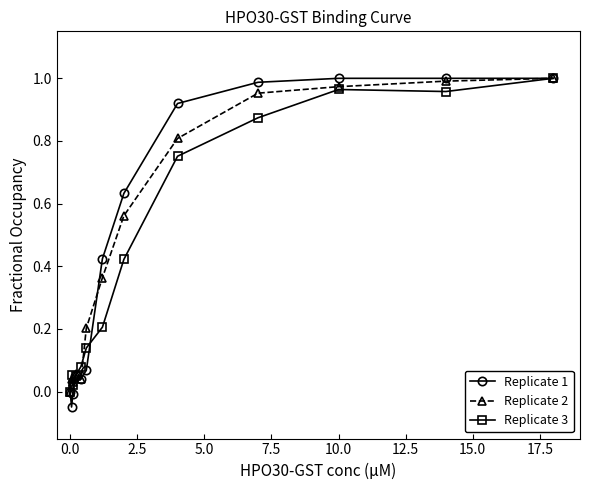

True or false: Replicate 3 has more than 0 interior local peaks.

True